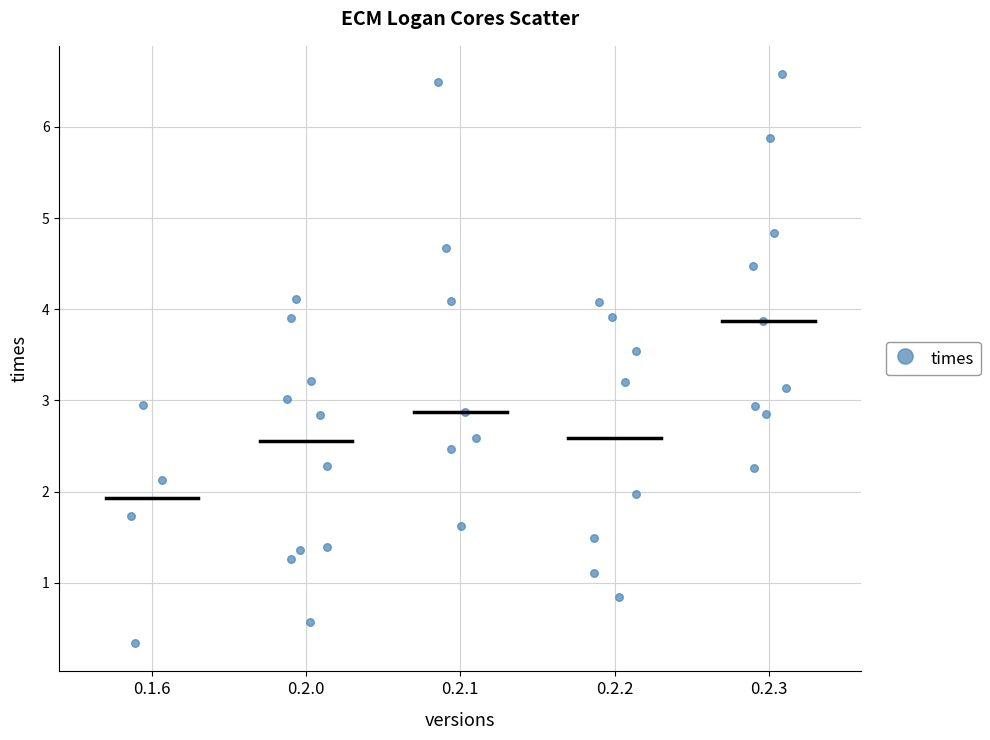

What is the range of X values (max minus min)?

4.2